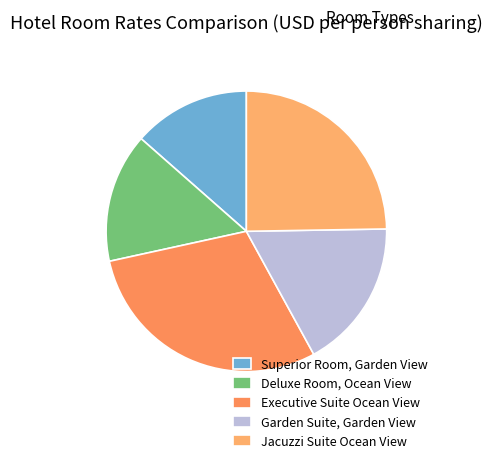

Do Superior Room, Garden View and Garden Suite, Garden View together represent more than half of the pie?

No